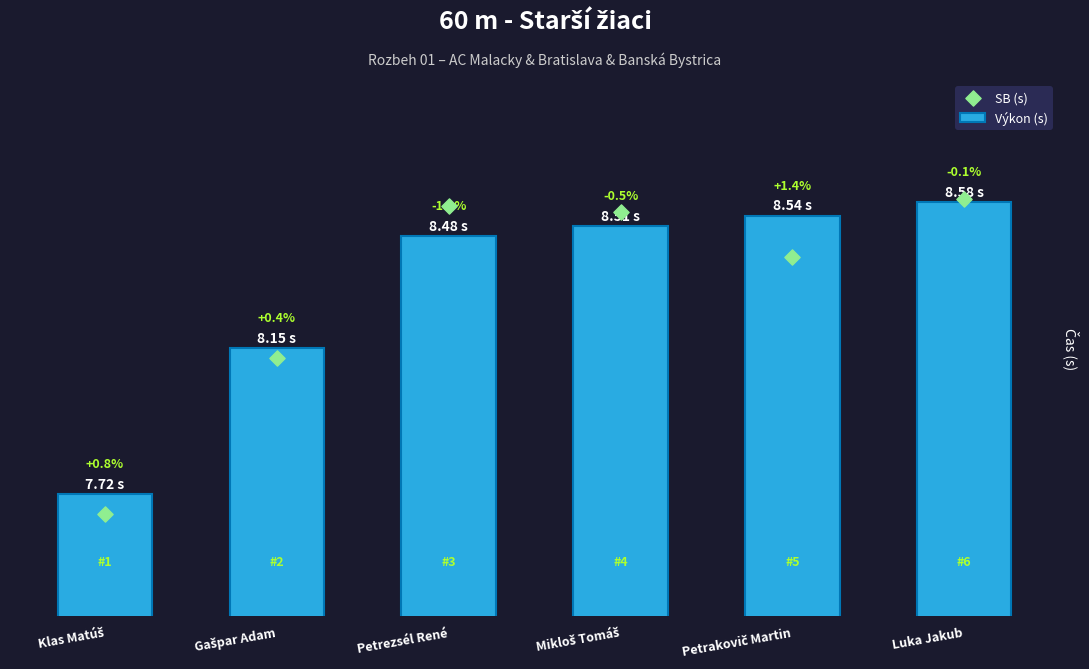

What is the total value across all series at Gašpar Adam?

16.3